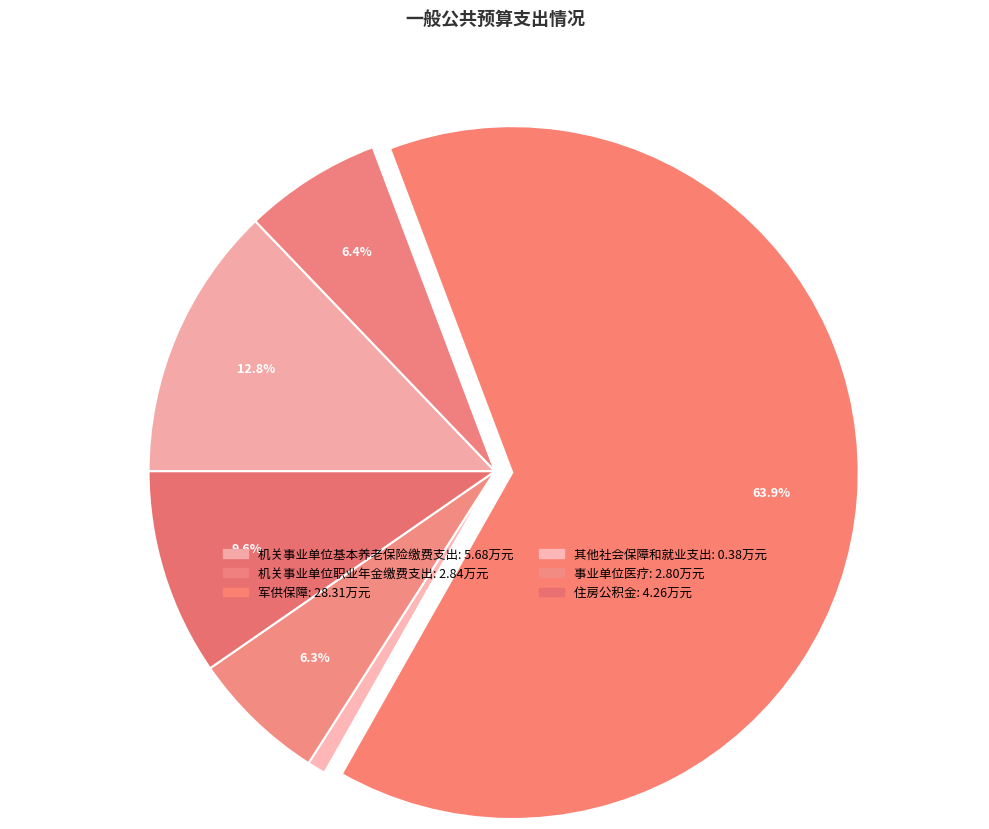

Approximately how many times larger is the value at 机关事业单位职业年金缴费支出 compared to 事业单位医疗?

1.0